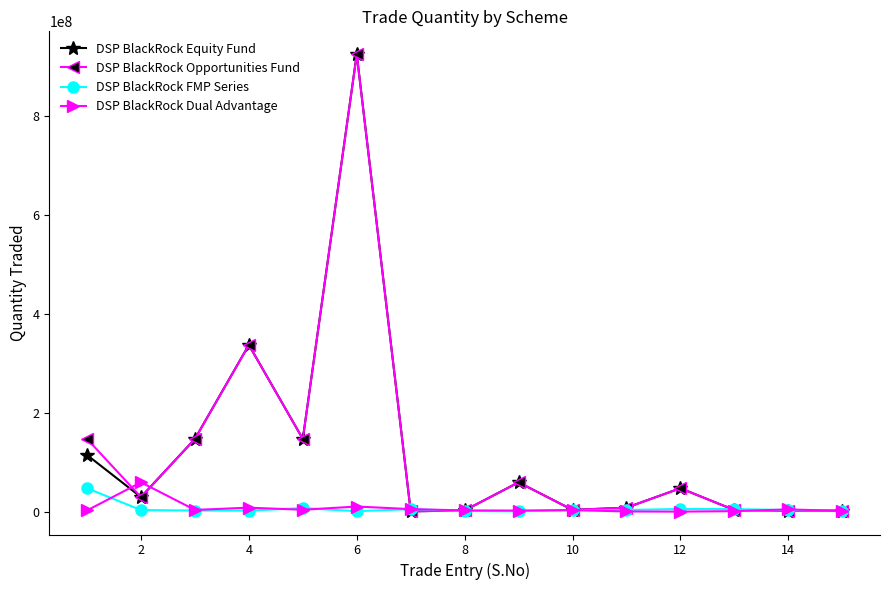

What is the difference between the maximum and second lowest values in the DSP BlackRock Equity Fund series?

922100000.0